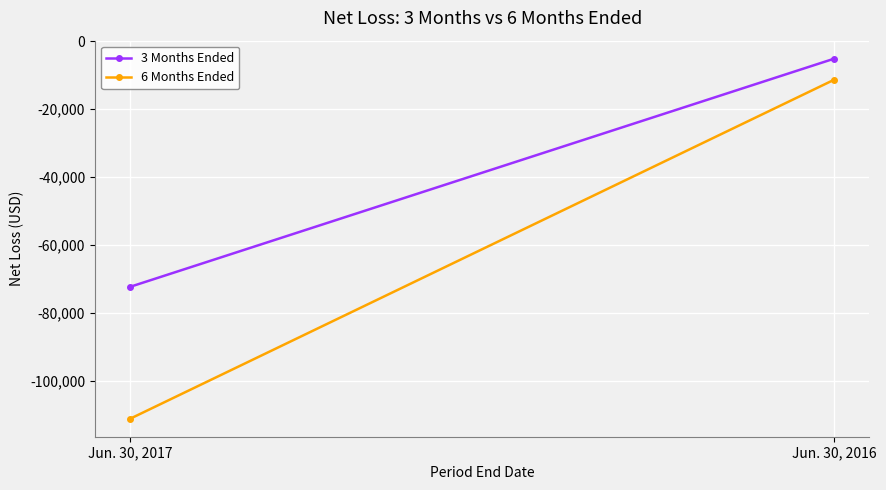

How many series are shown in this chart?

2